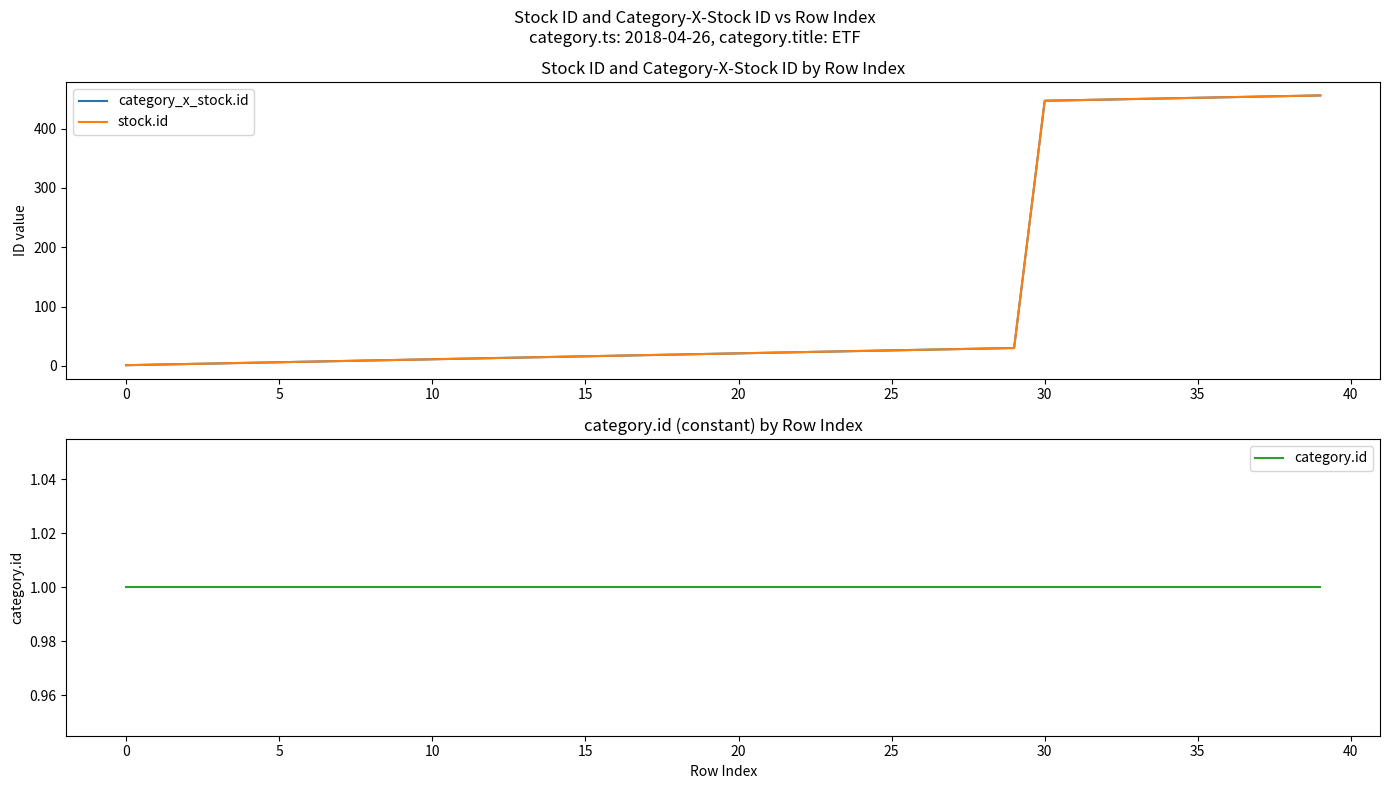

What is the value of the category.id point at the 19th from the left?

1